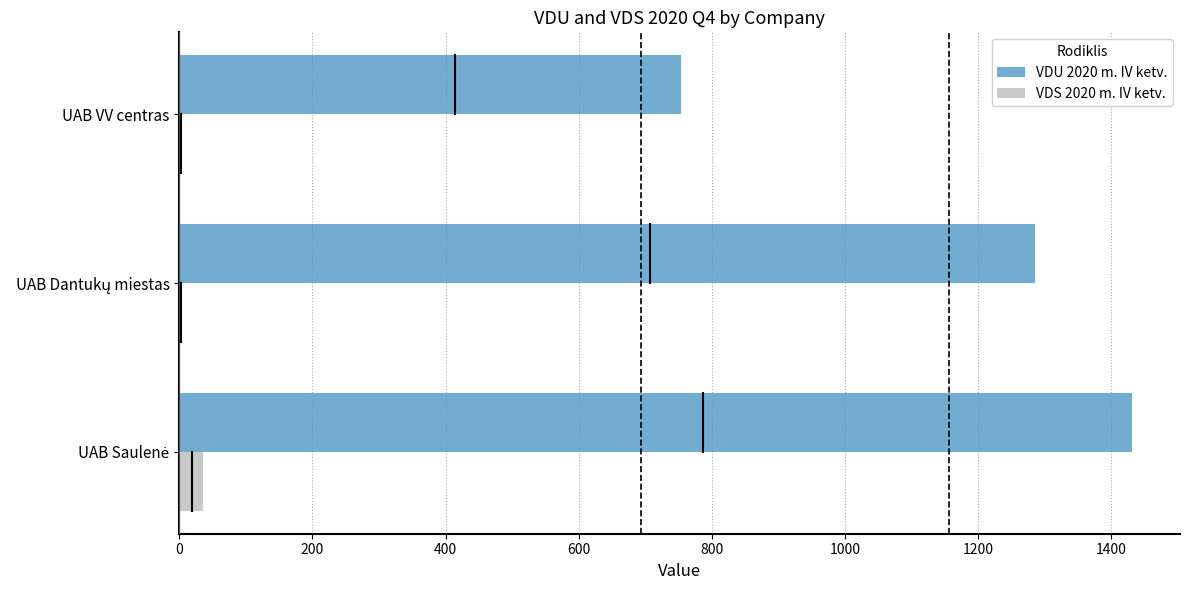

True or false: VDU 2020 m. IV ketv. has a value of 1230.3 at UAB VV centras.

False